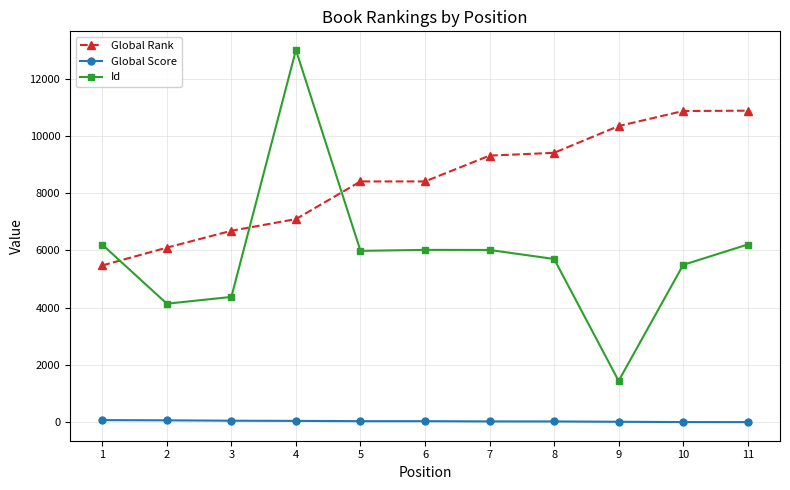

Count the number of data series in this chart.

3